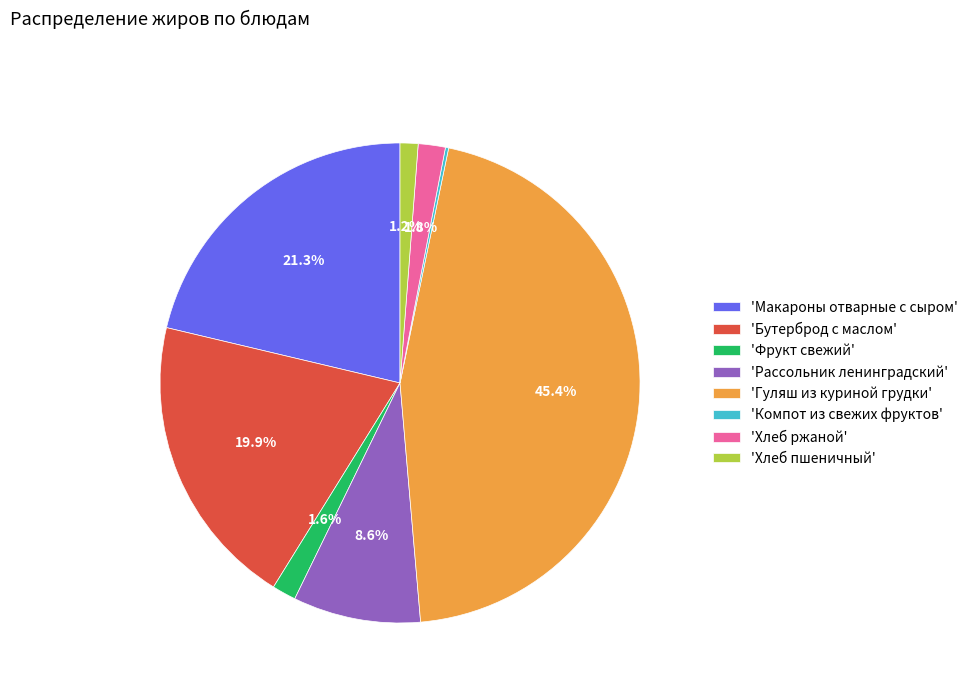

What percentage is NOT represented by 'Рассольник ленинградский'?

91.4%